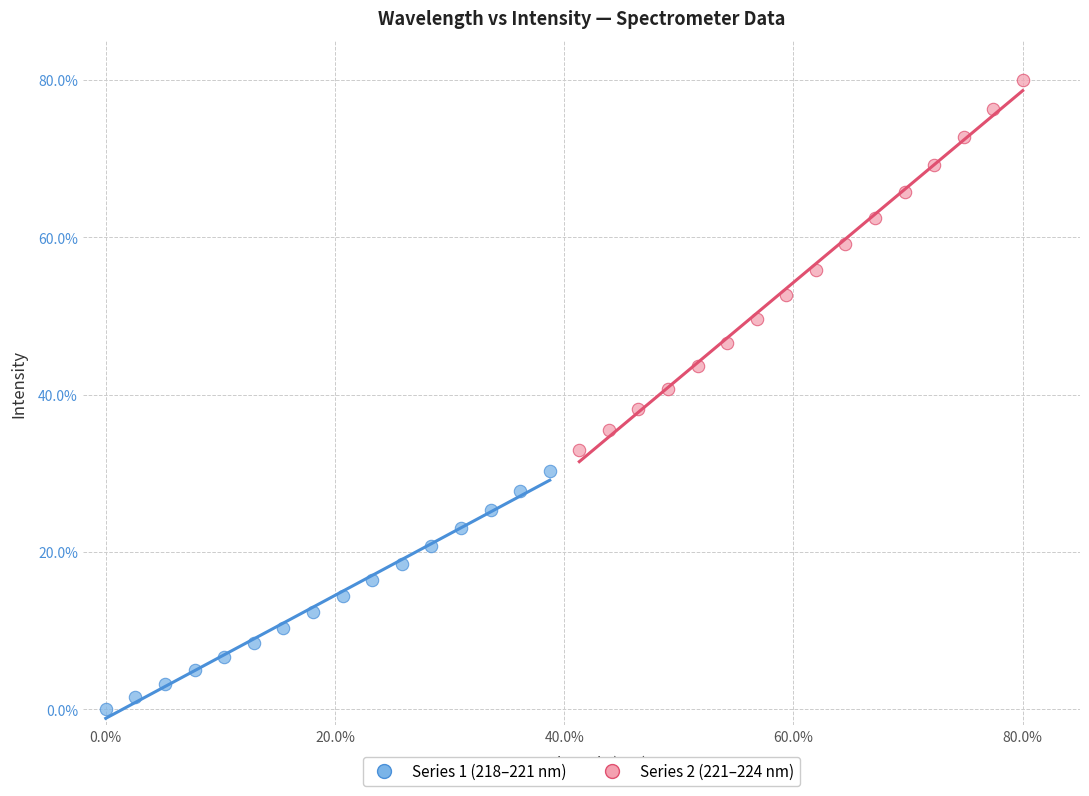

What are all the series names shown in the legend?

Series 1 (218–221 nm), Series 2 (221–224 nm)